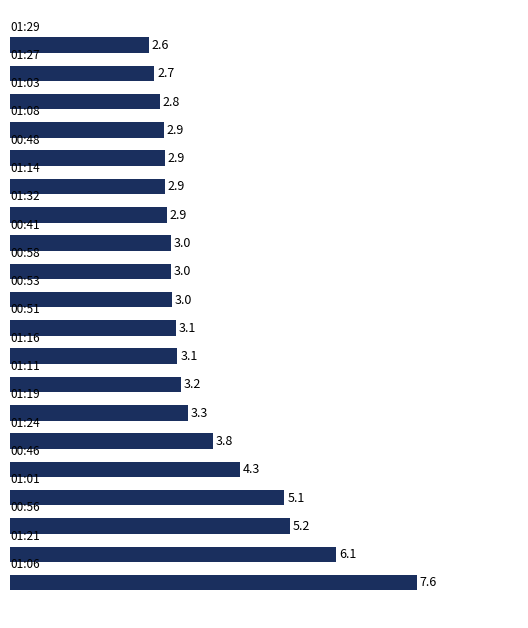

Reading bottom to top, extract all data points from this chart.

7.6	6.1	5.2	5.1	4.3	3.8	3.3	3.2	3.1	3.1	3.0	3.0	3.0	2.9	2.9	2.9	2.9	2.8	2.7	2.6